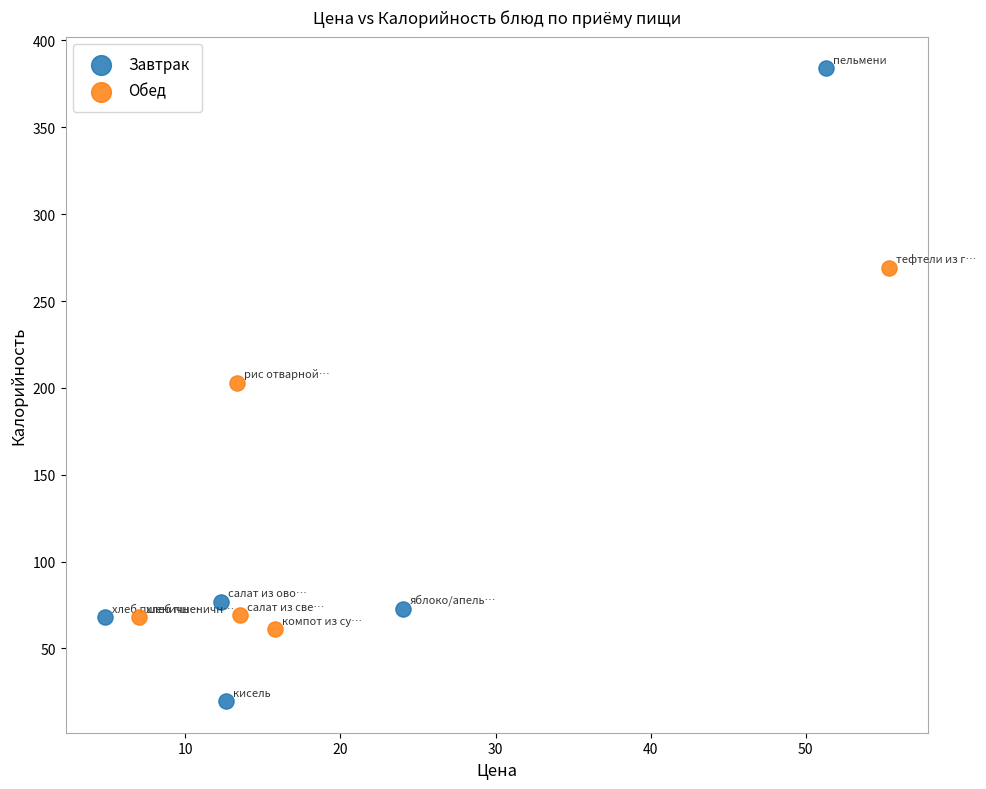

Which series contains the lowest Y value?

Завтрак